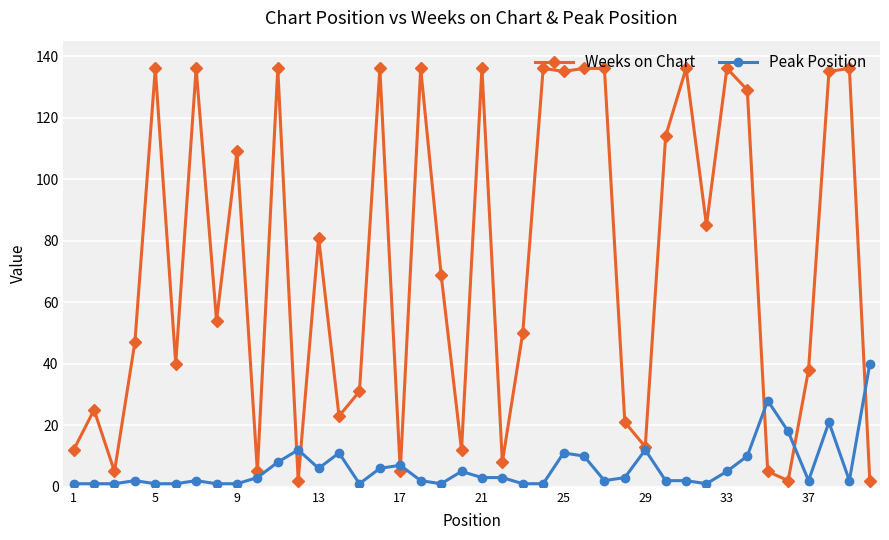

Which series has the largest range (max minus min)?

Weeks on Chart